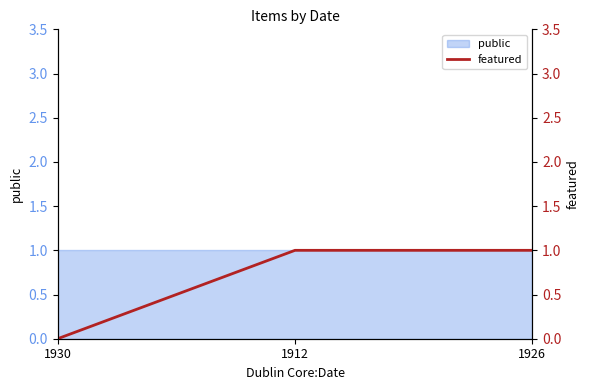

Does the chart have visible grid lines?

No